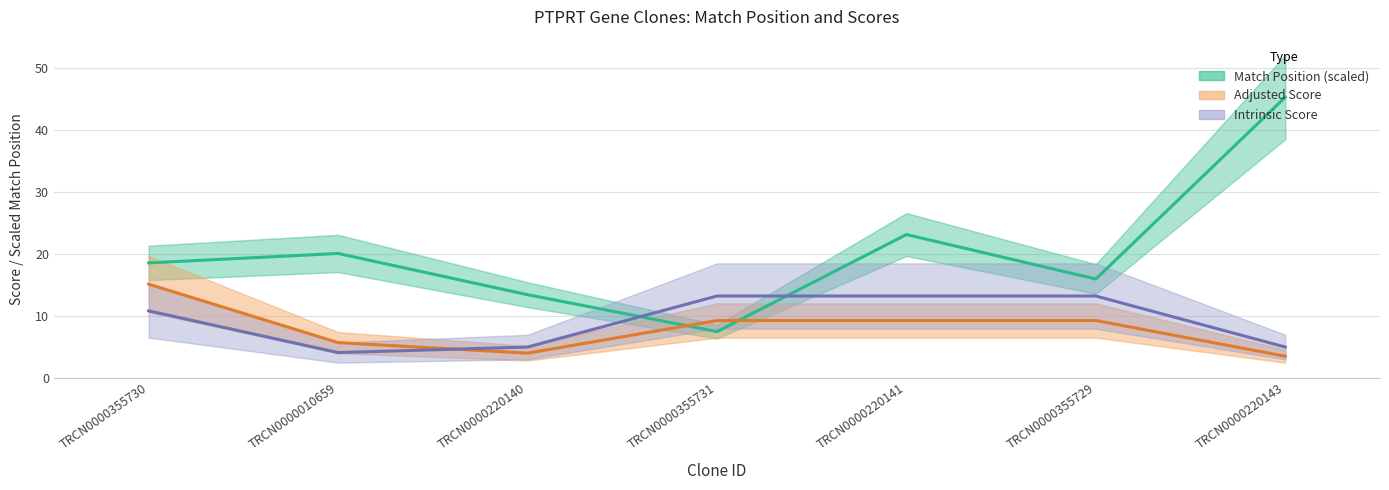

How many data points in Match Position (scaled) are above 18?

4